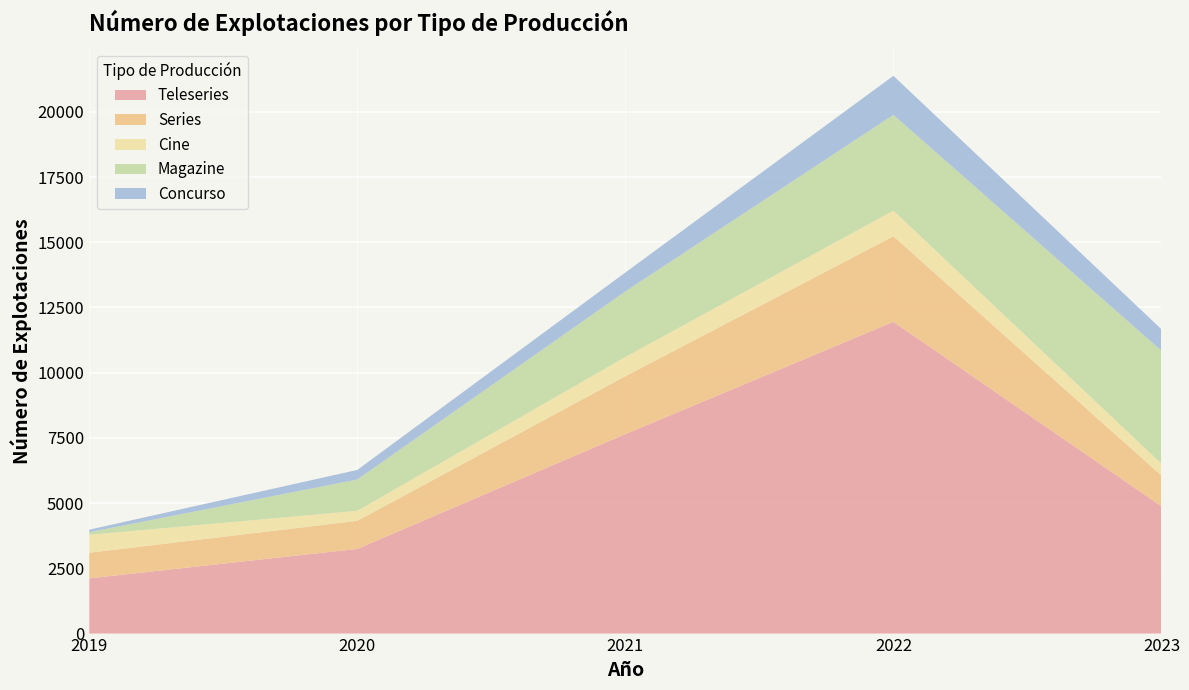

Reading left to right, what are all the values shown in this chart?

Teleseries: 2019=2117	2020=3246	2021=7646	2022=11951	2023=4881
Series: 2019=982	2020=1075	2021=2219	2022=3278	2023=1175
Cine: 2019=686	2020=386	2021=739	2022=985	2023=458
Magazine: 2019=101	2020=1199	2021=2512	2022=3670	2023=4328
Concurso: 2019=97	2020=367	2021=724	2022=1497	2023=825